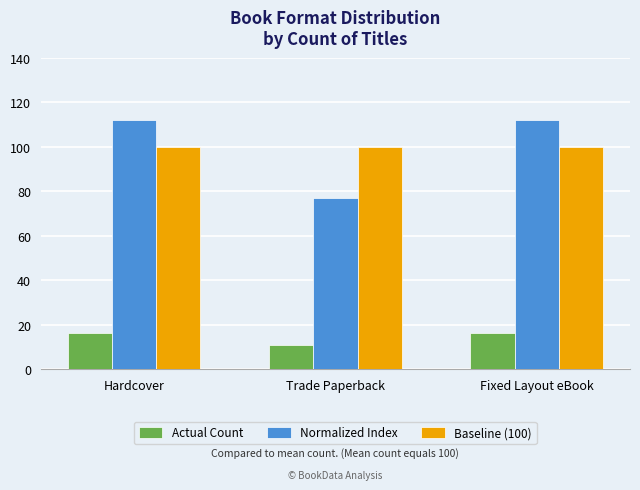

What position from the right is Trade Paperback?

2